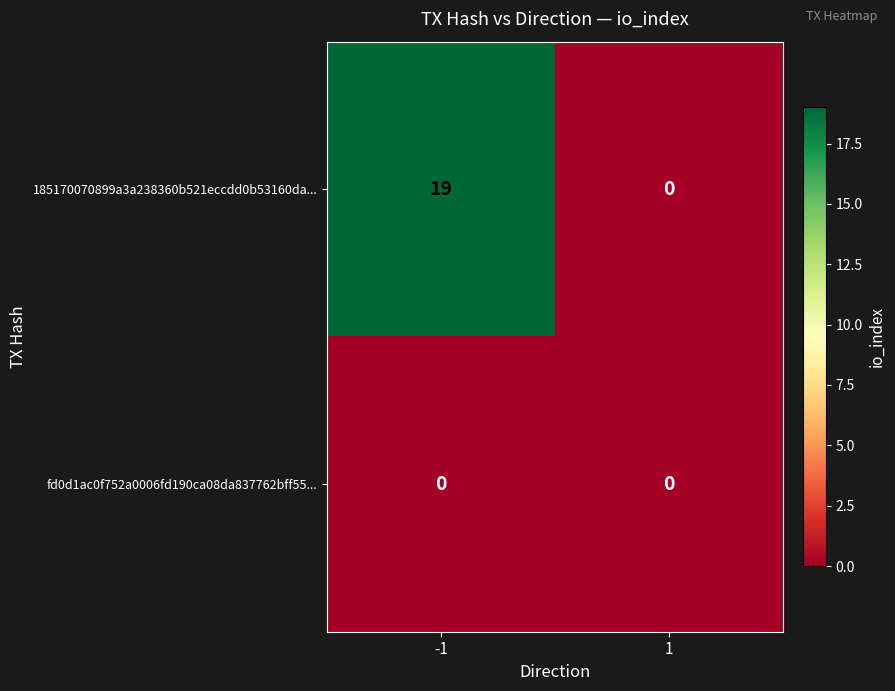

List the series in order of their peak value, highest first.

185170070899a3a238360b521eccdd0b53160da..., fd0d1ac0f752a0006fd190ca08da837762bff55...